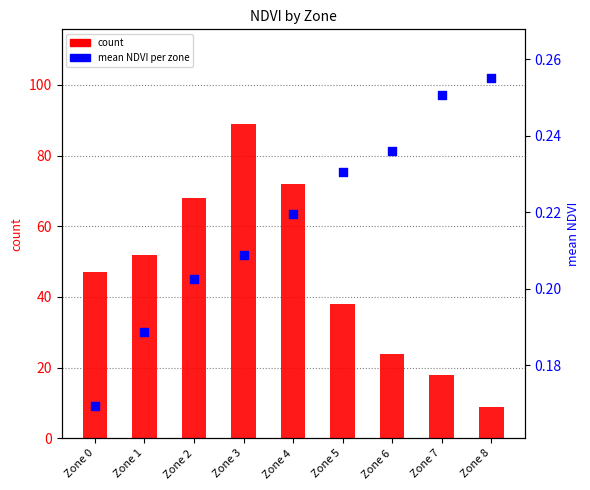

What is the total value across all series at Zone 3?

89.2